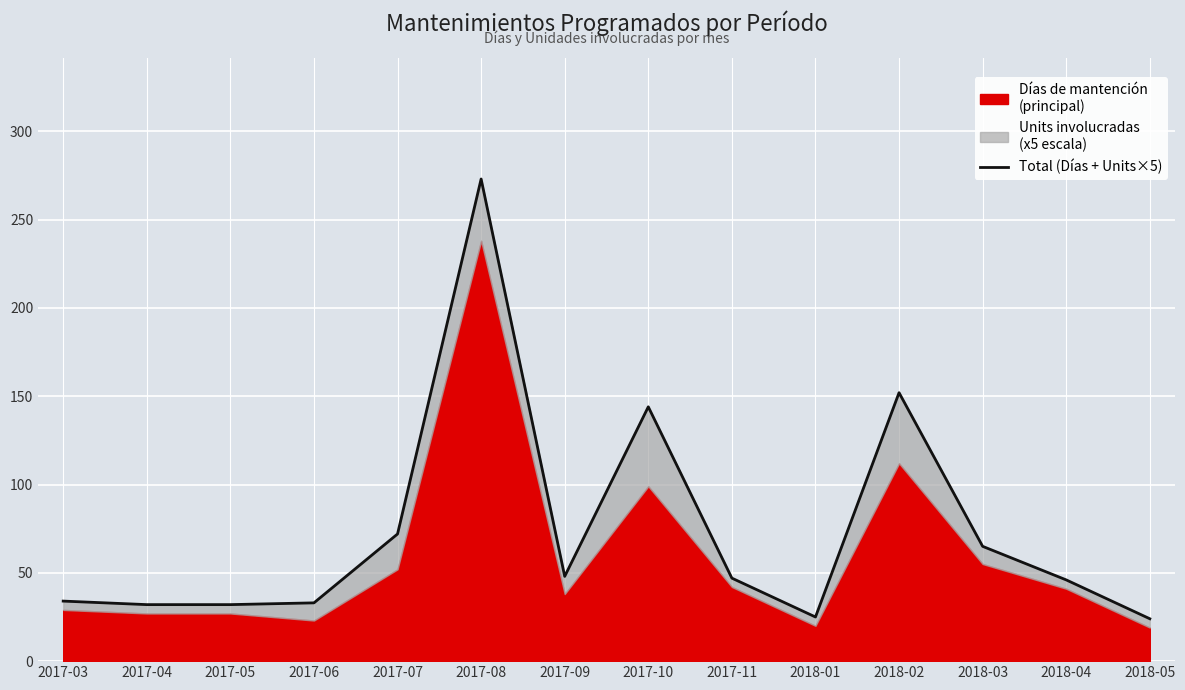

Which has a higher value, 2017-04 or 2017-09?

2017-09